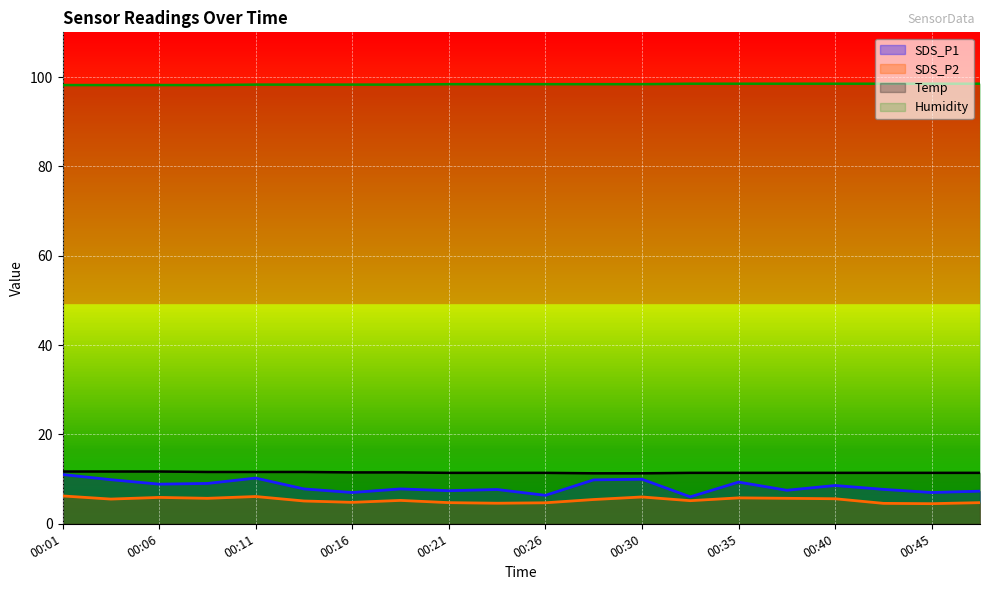

List the series in order of their peak value, lowest first.

SDS_P2, SDS_P1, Temp, Humidity